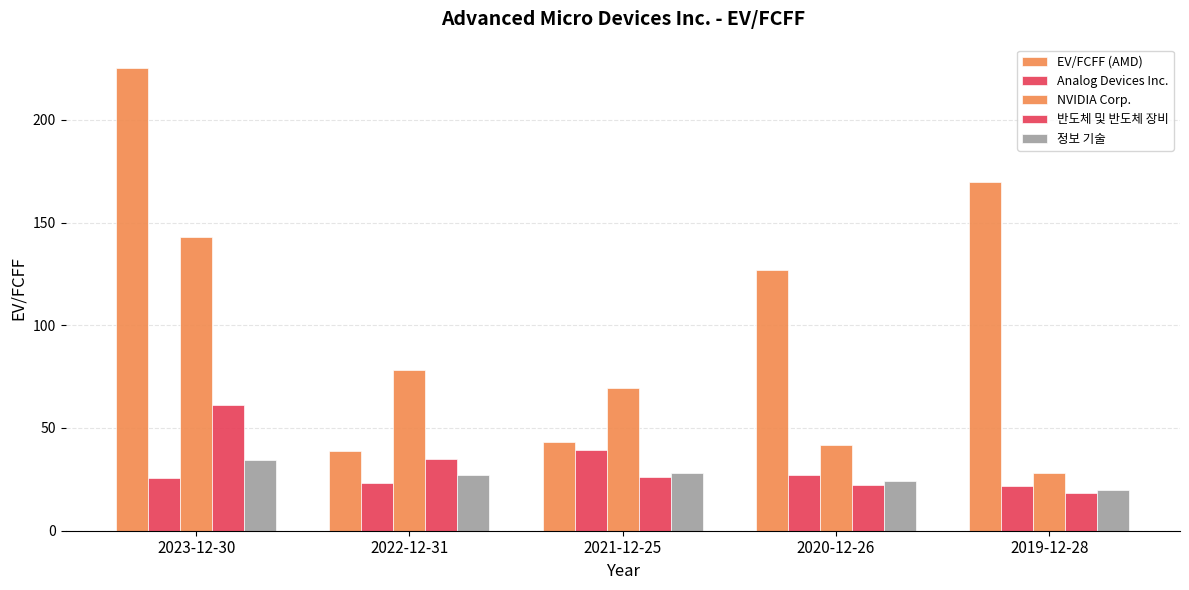

How many values in the EV/FCFF (AMD) series exceed 126?

3